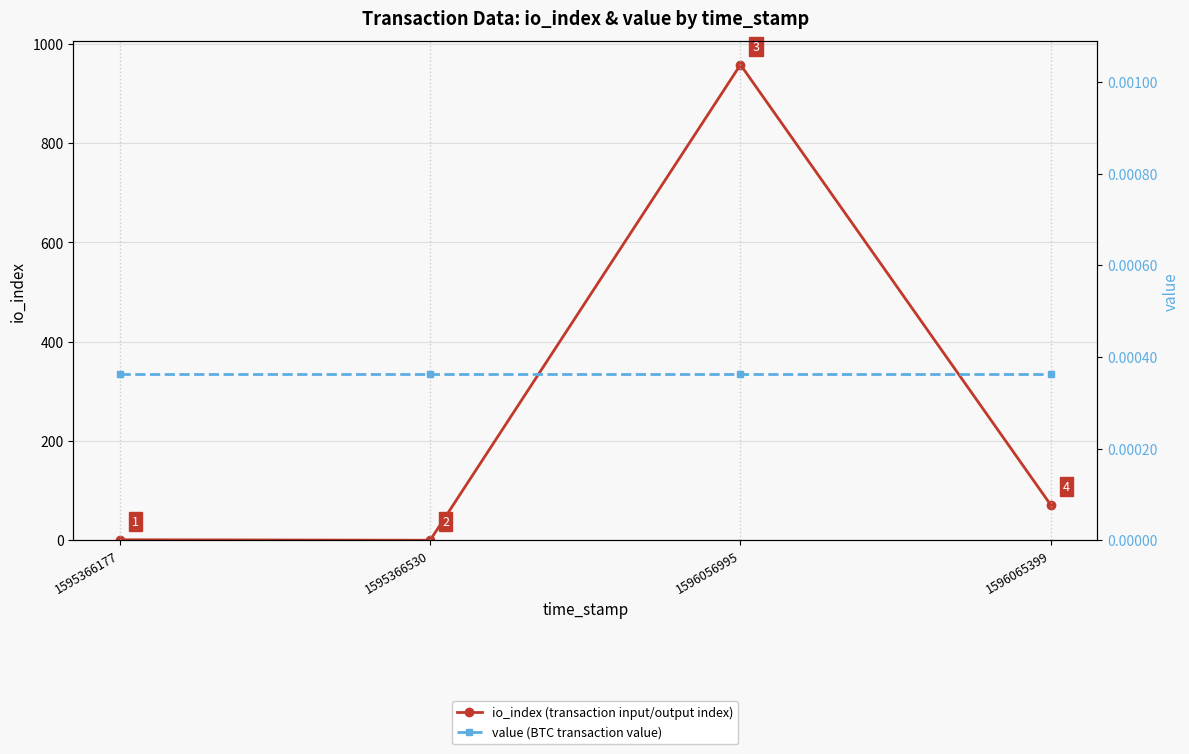

At 1596056995, list the series in order from smallest to largest.

value (BTC transaction value), io_index (transaction input/output index)